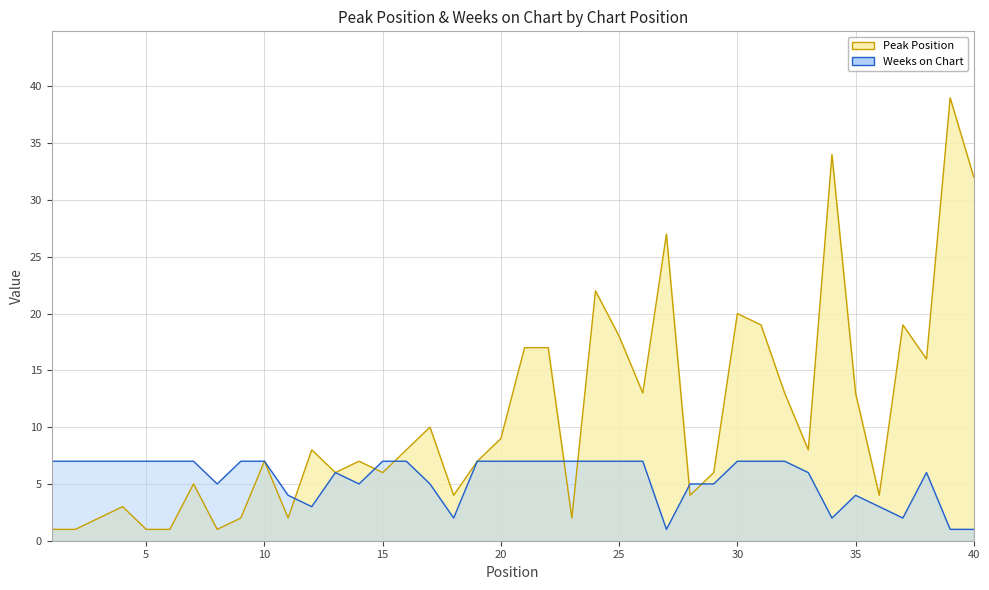

What is the difference between the maximum and second lowest values in the Peak Position series?

38